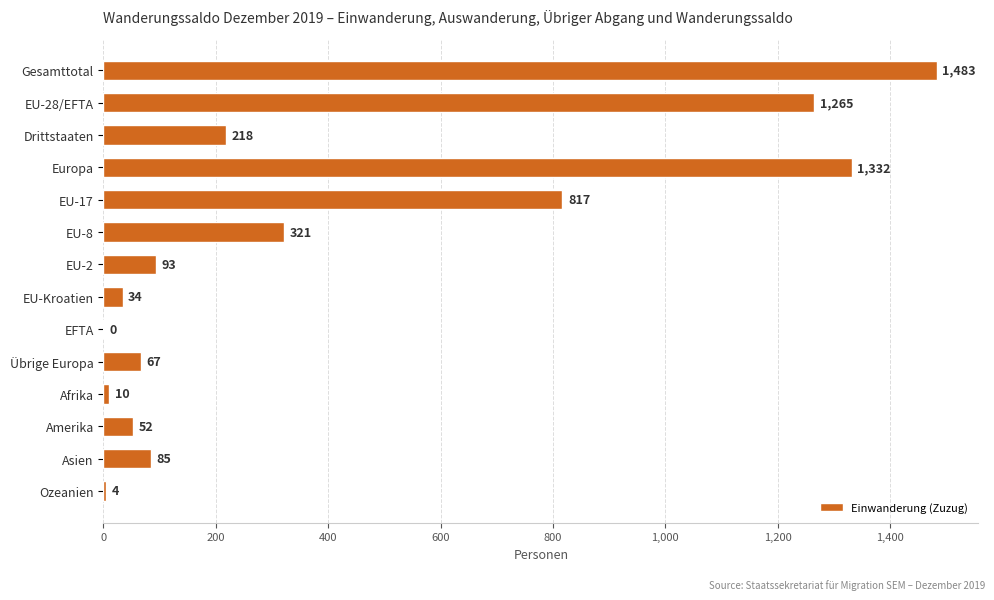

Is it true that the value at EFTA is 0?

True